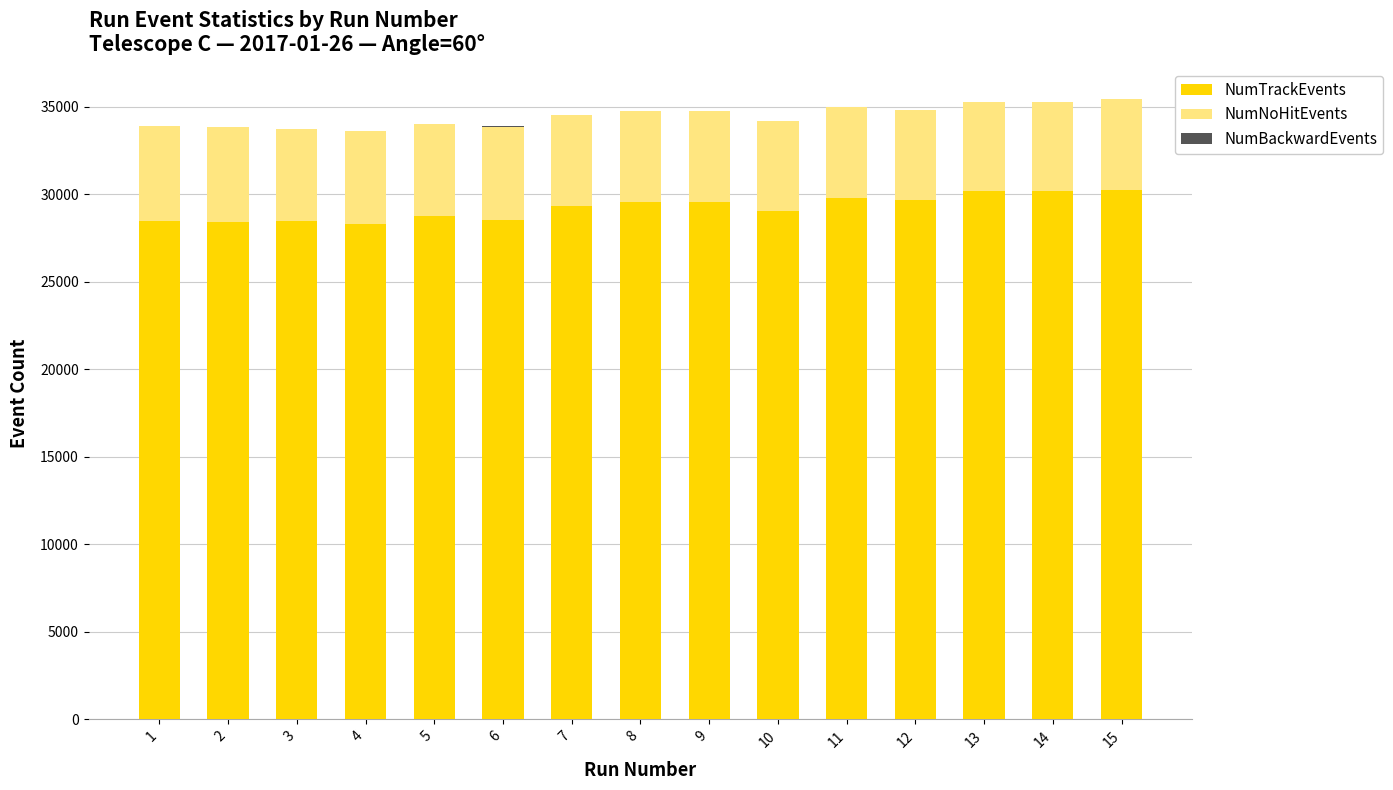

What is the highest value of the NumTrackEvents series?

30282